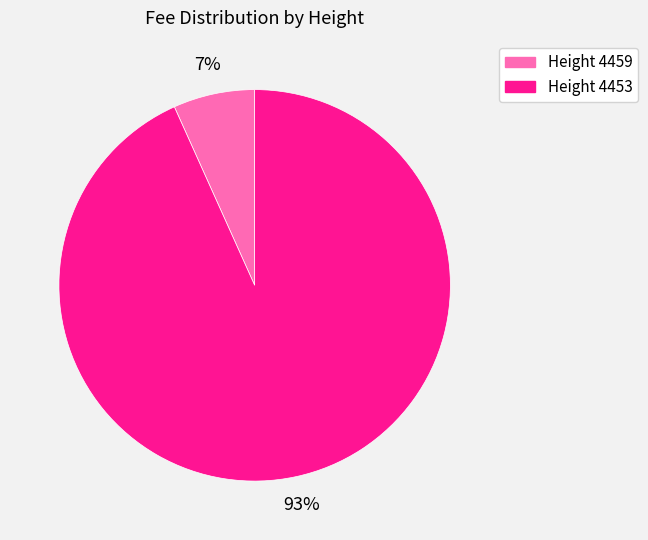

Which slice is the largest?

Height 4453